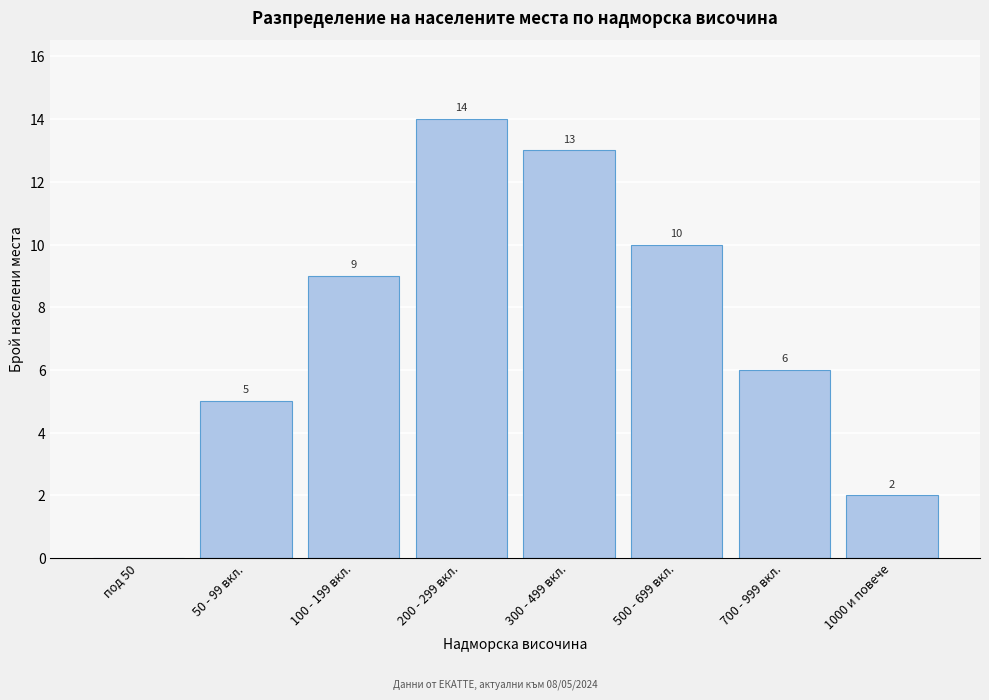

Reading right to left, list all the values displayed in this chart.

1000 и повече=2	700 - 999 вкл.=6	500 - 699 вкл.=10	300 - 499 вкл.=13	200 - 299 вкл.=14	100 - 199 вкл.=9	50 - 99 вкл.=5	под 50=0